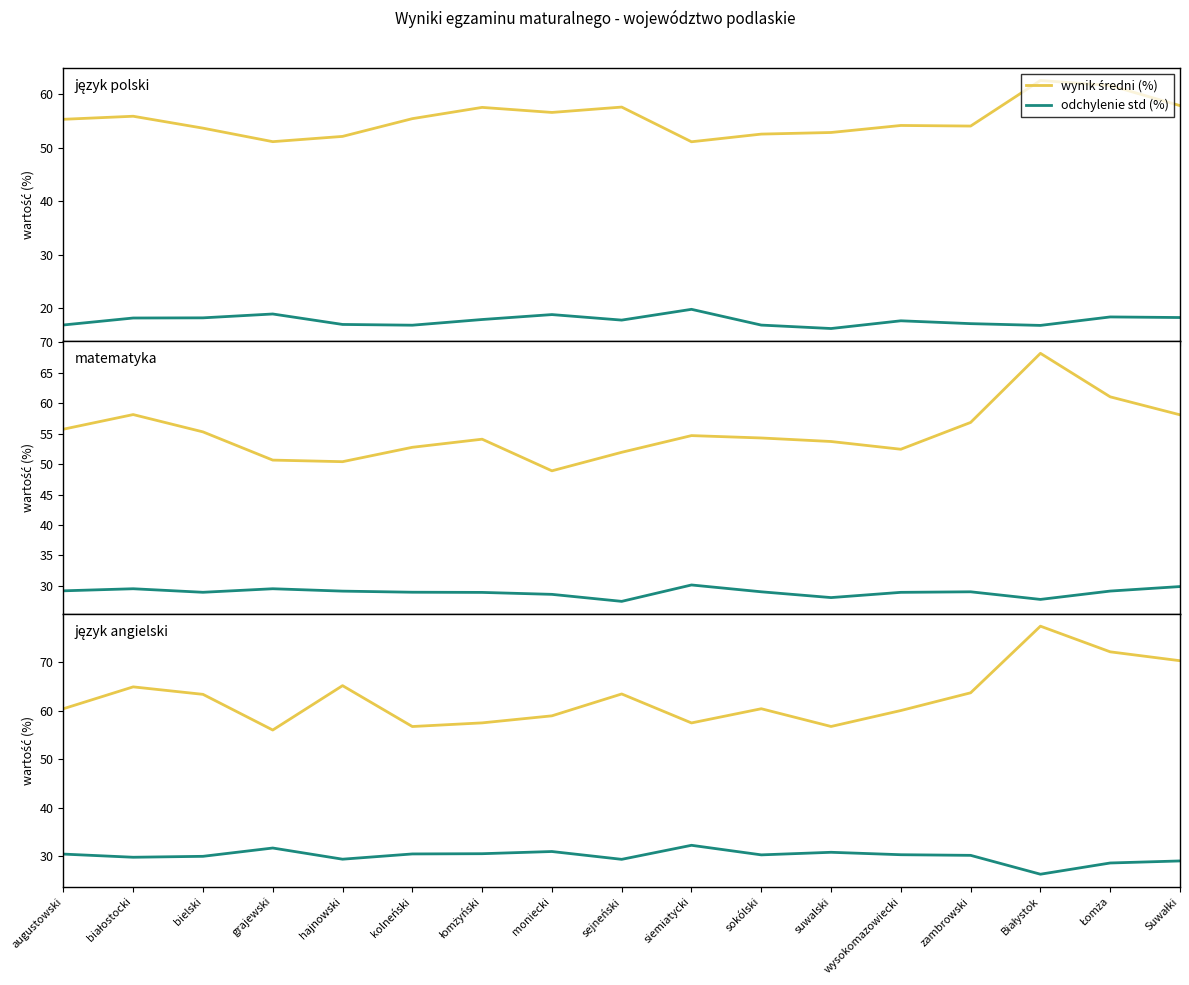

What is the label of the 16th point from the right?

białostocki